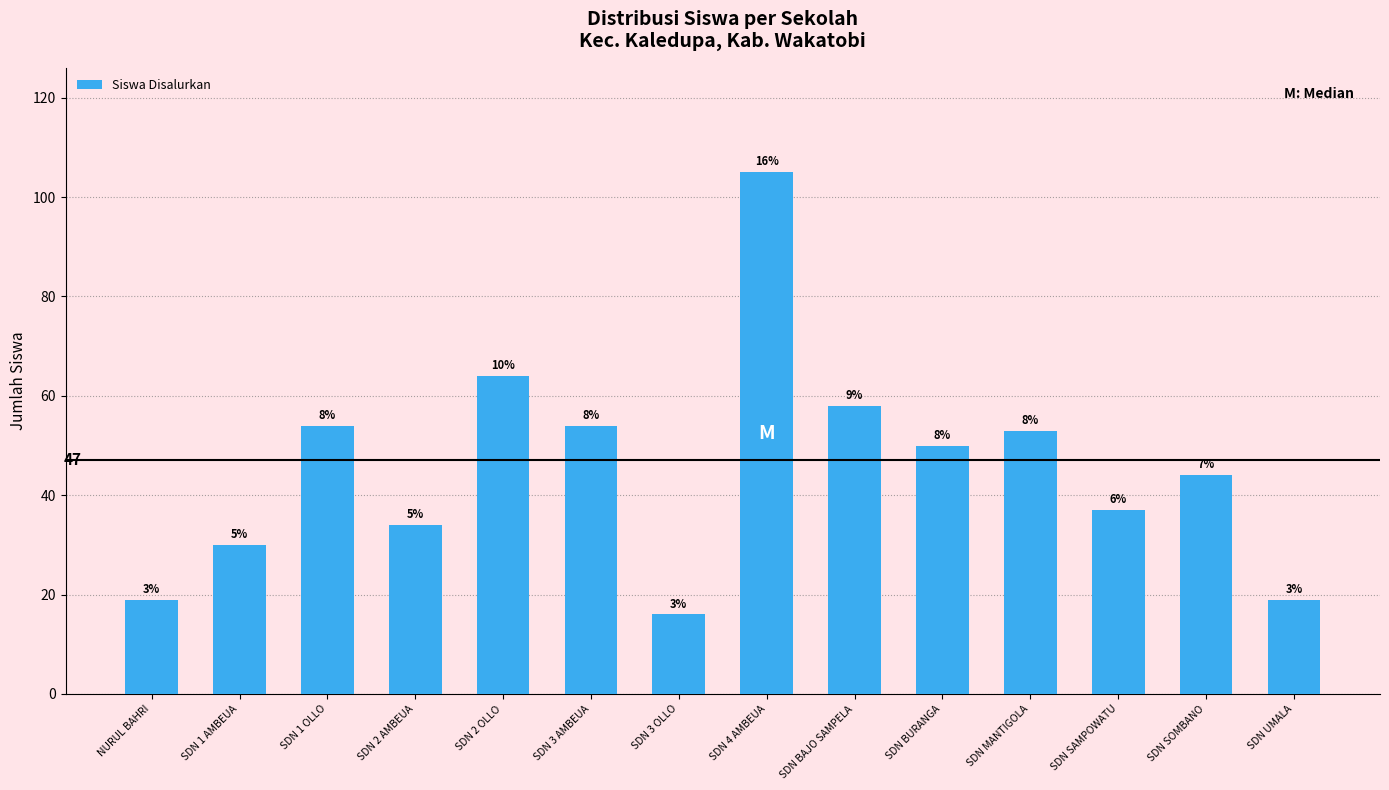

Reading right to left, what are all the values shown in this chart?

19	44	37	53	50	58	105	16	54	64	34	54	30	19